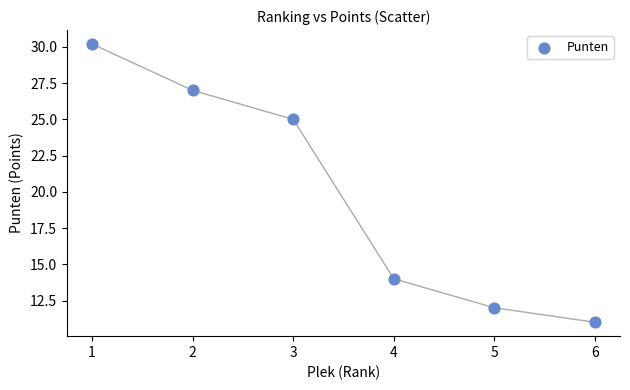

What Y value in the scatter plot is closest to 20?

25.0